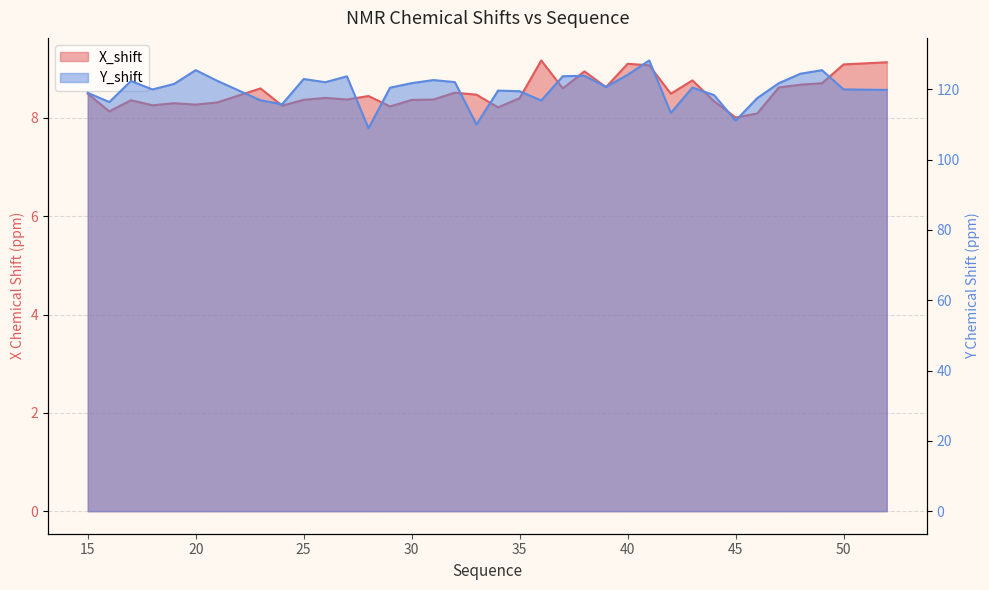

What are all the series names shown in the legend?

X_shift, Y_shift